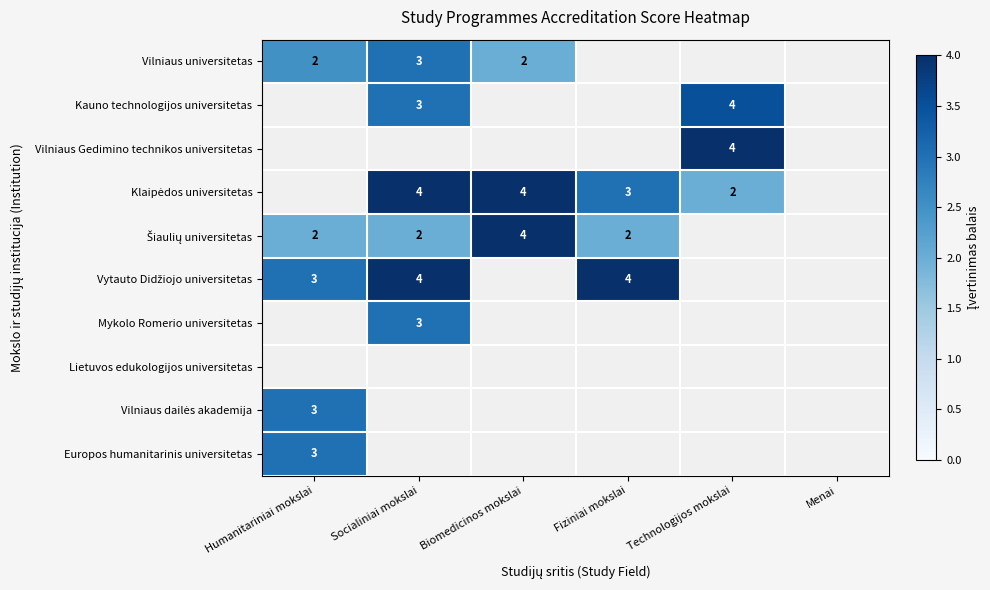

The value of Vilniaus universitetas at Humanitariniai mokslai is 2. True or false?

True